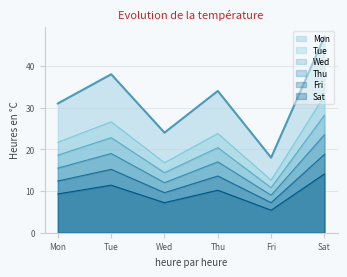

Is the value of Sat at Mon greater than the value of Wed at Wed?

No